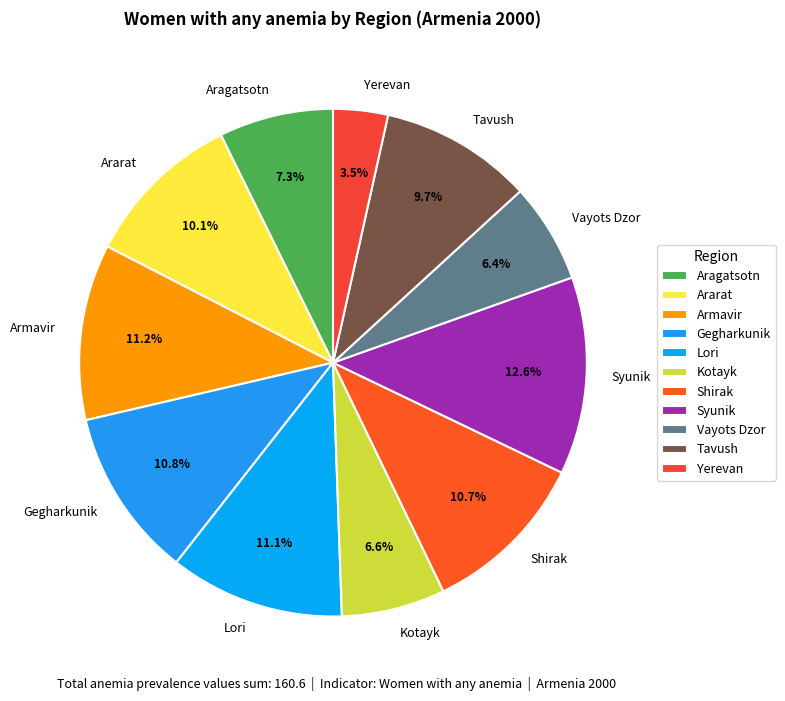

How many segments does this pie chart have?

11